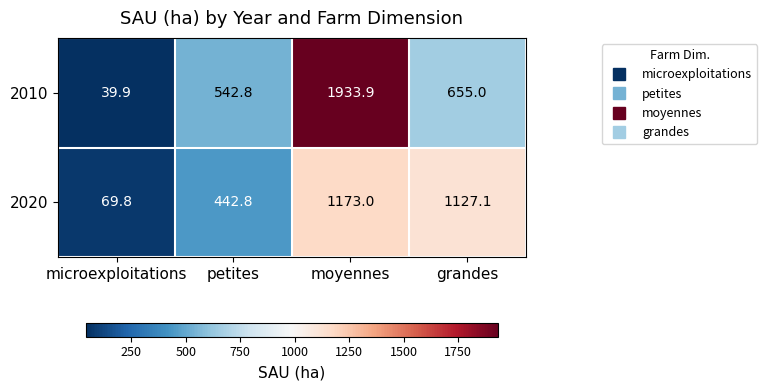

Reading right to left, extract all data points from this chart.

2010: grandes=655.0	moyennes=1933.9	petites=542.8	microexploitations=39.9
2020: grandes=1127.1	moyennes=1173.0	petites=442.8	microexploitations=69.8